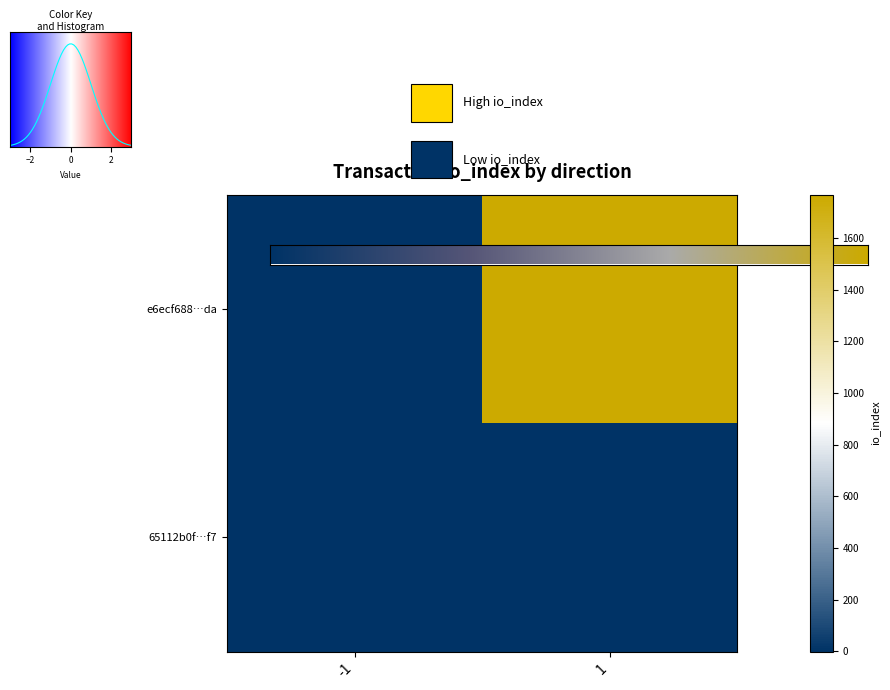

Is it true that 65112b0f70964a79c713ec984b412b5e794830f equals 2 at 0?

False